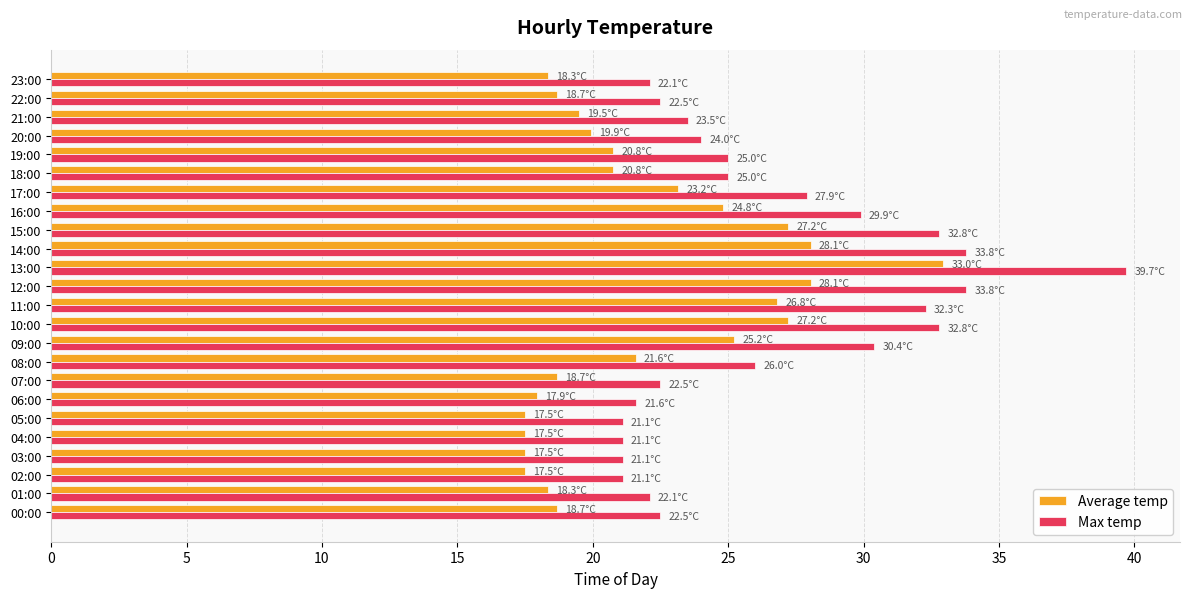

What is the difference between the second highest and minimum values in the Max temp series?

12.7